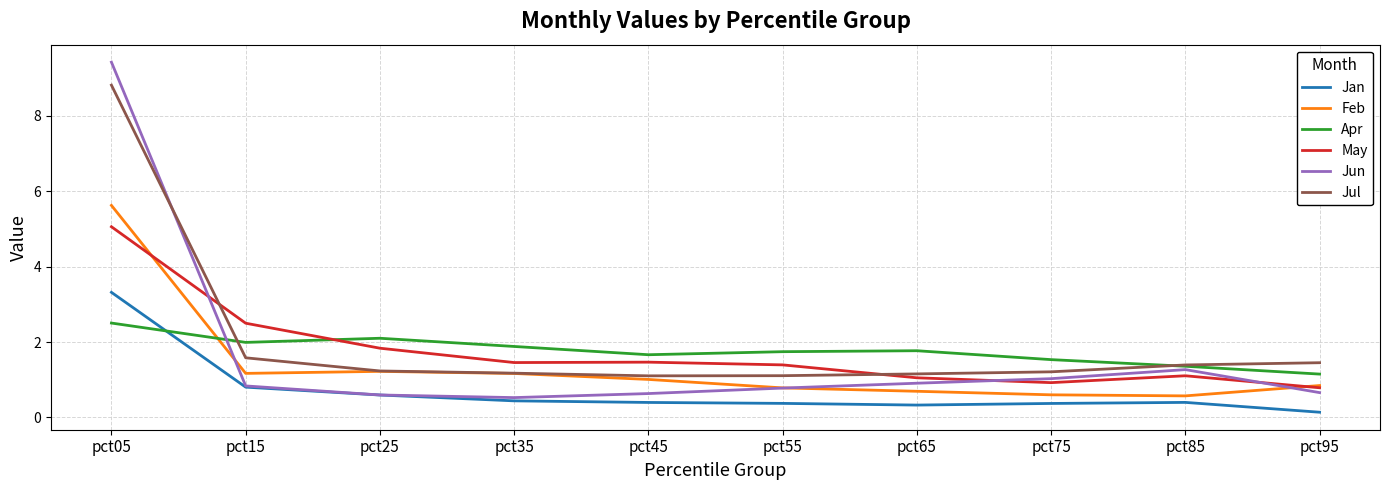

Which series changed the most between pct25 and pct55?

May